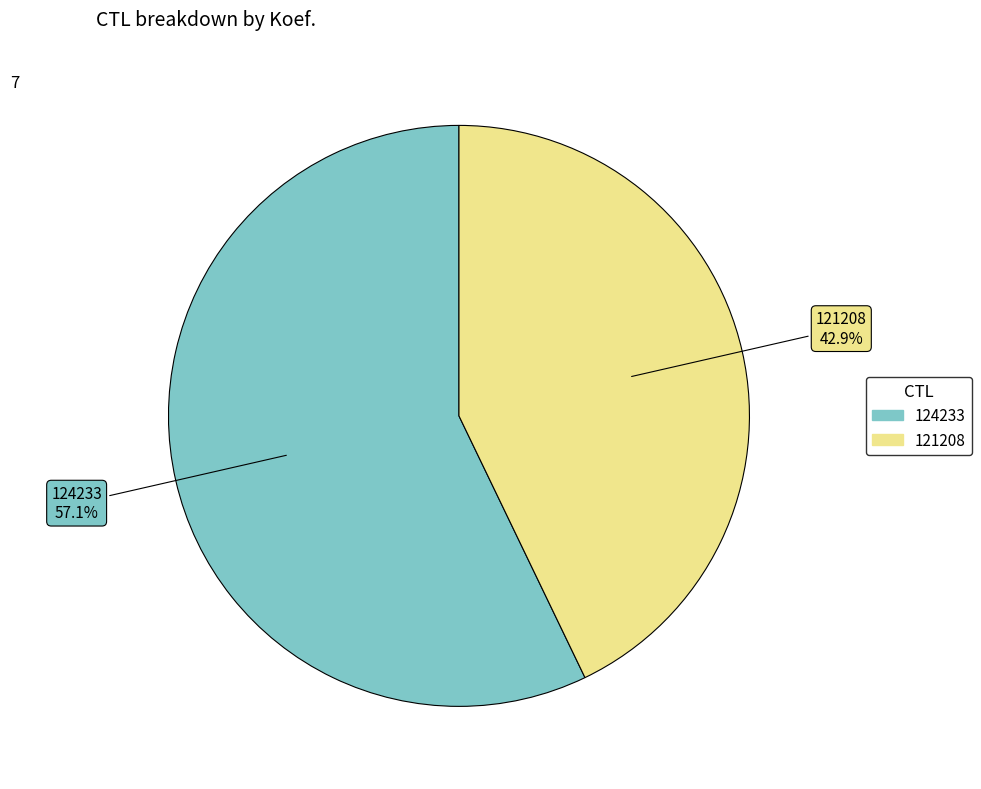

Which slice is the smallest?

121208